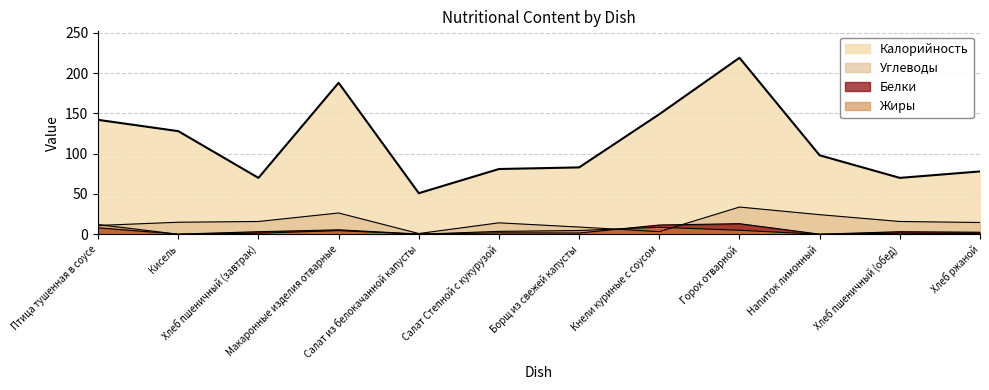

Rank the series at Макаронные изделия отварные from lowest to highest value.

Жиры, Белки, Углеводы, Калорийность